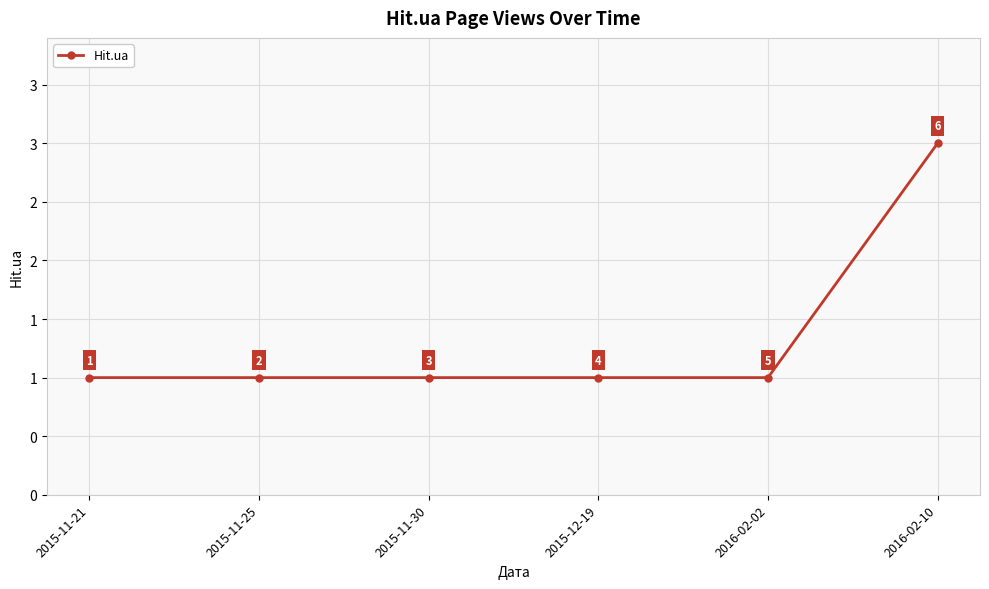

True or false: the data has more than 1 interior local peaks.

False